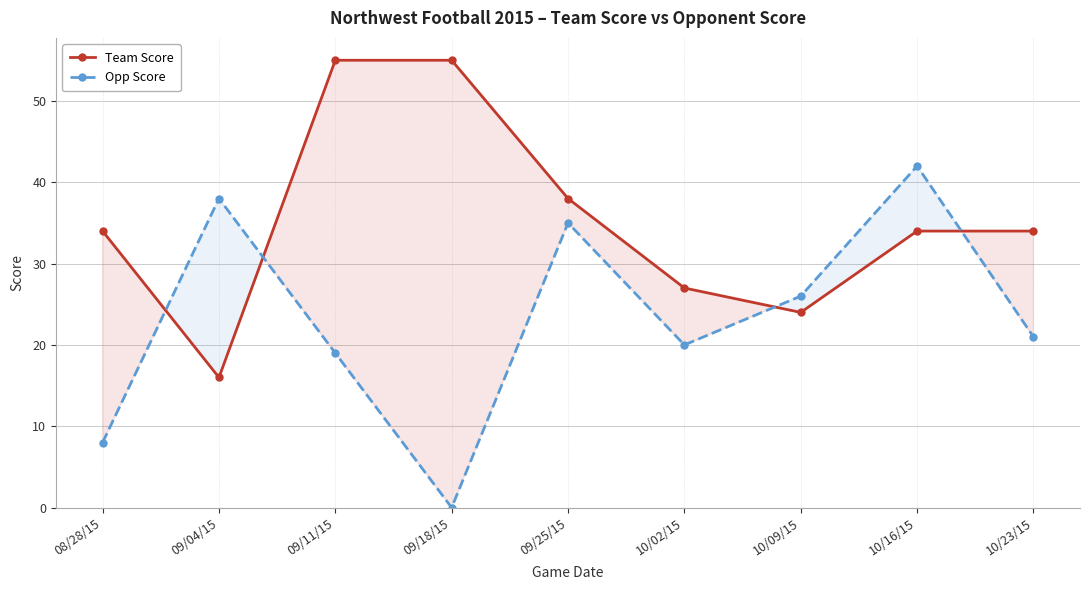

Where is Team Score nearest to the value 35?

08/28/15